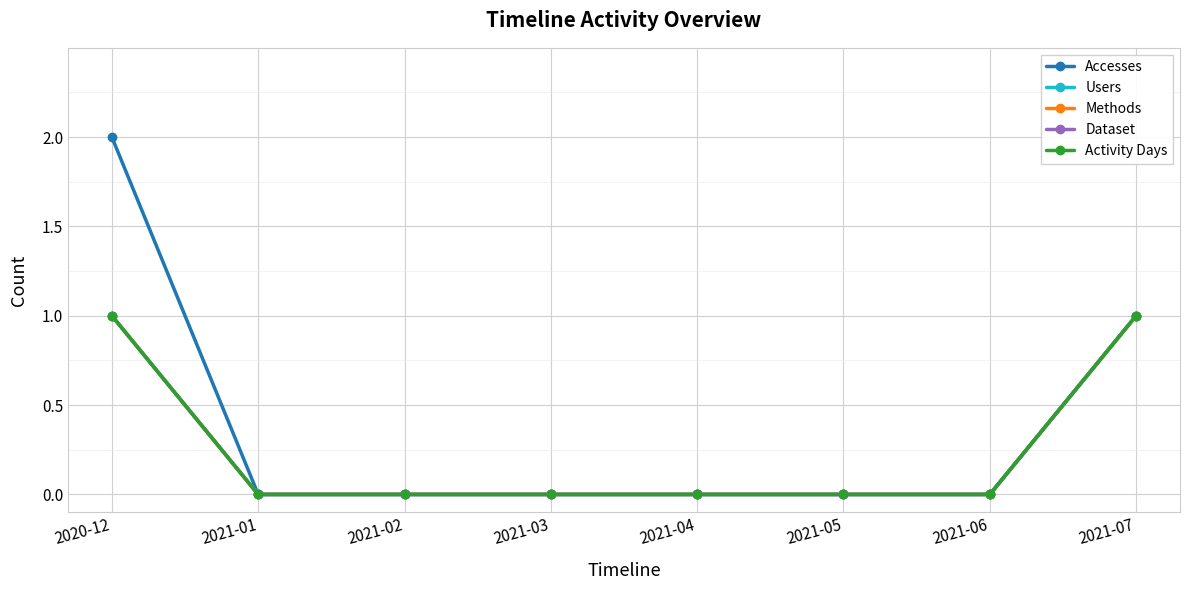

Is it true that Methods equals 1 at 2021-07?

True